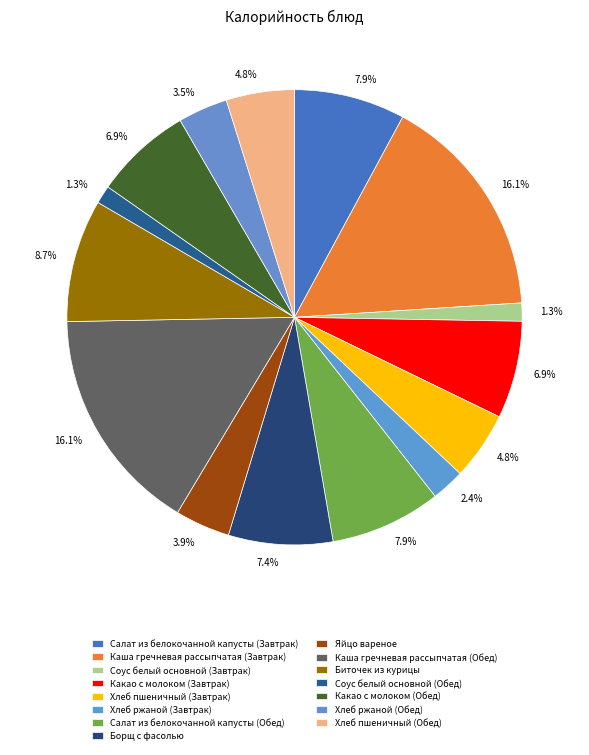

How many segments does this pie chart have?

15